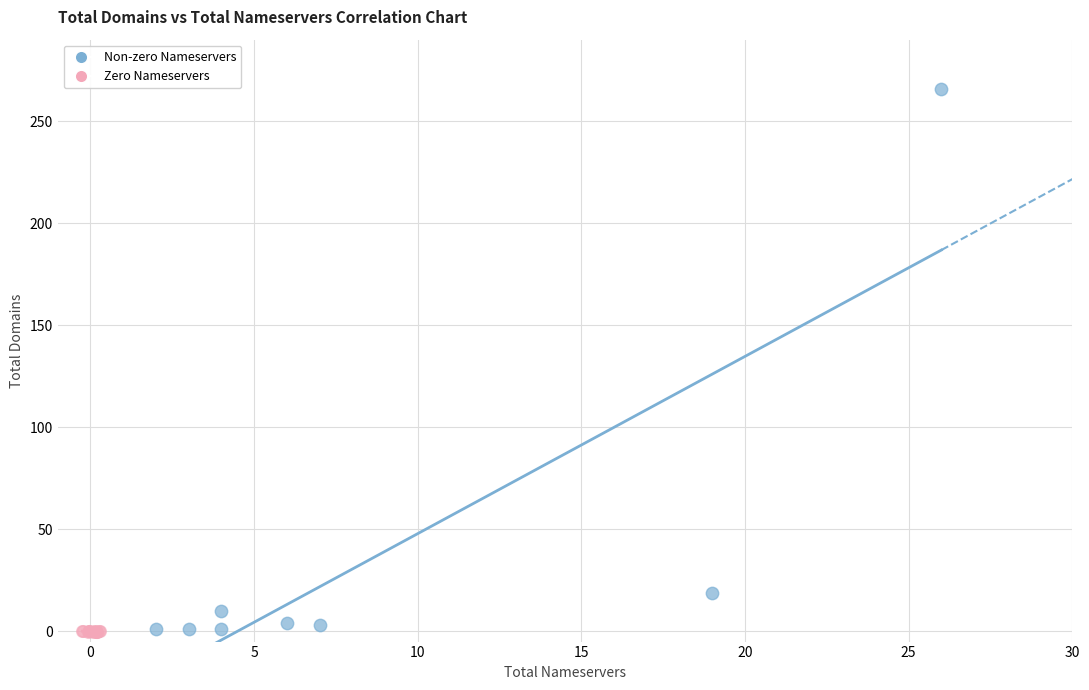

Which series has the largest Y range (max minus min)?

Non-zero Nameservers